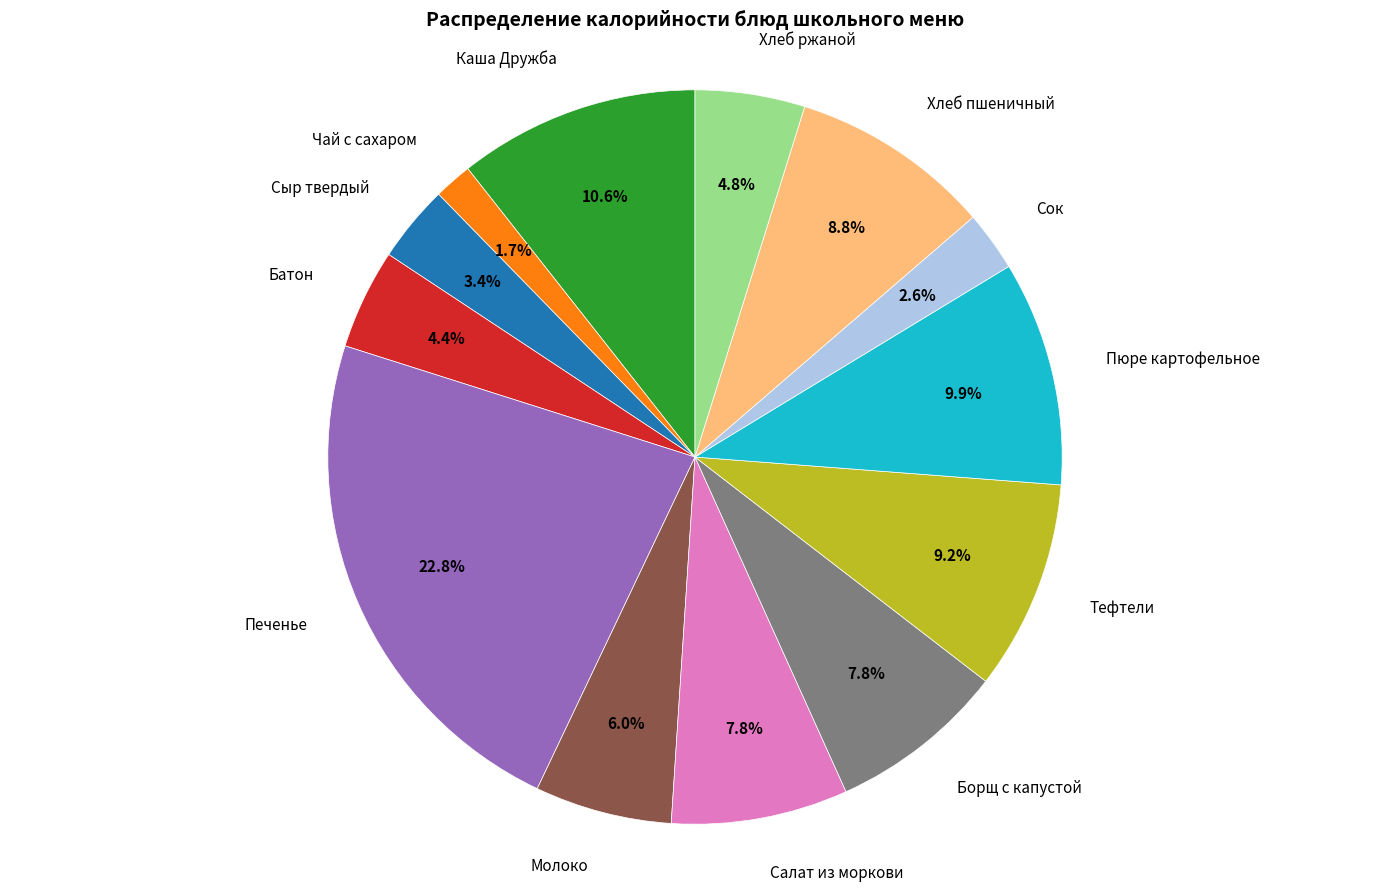

How much of the chart is everything except Тефтели?

90.8%